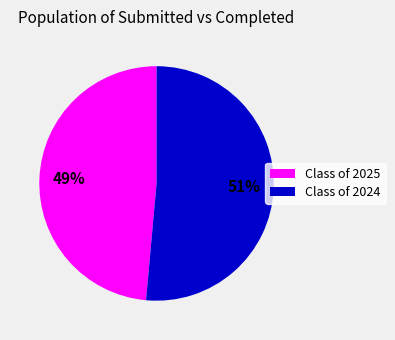

How many segments does this pie chart have?

2